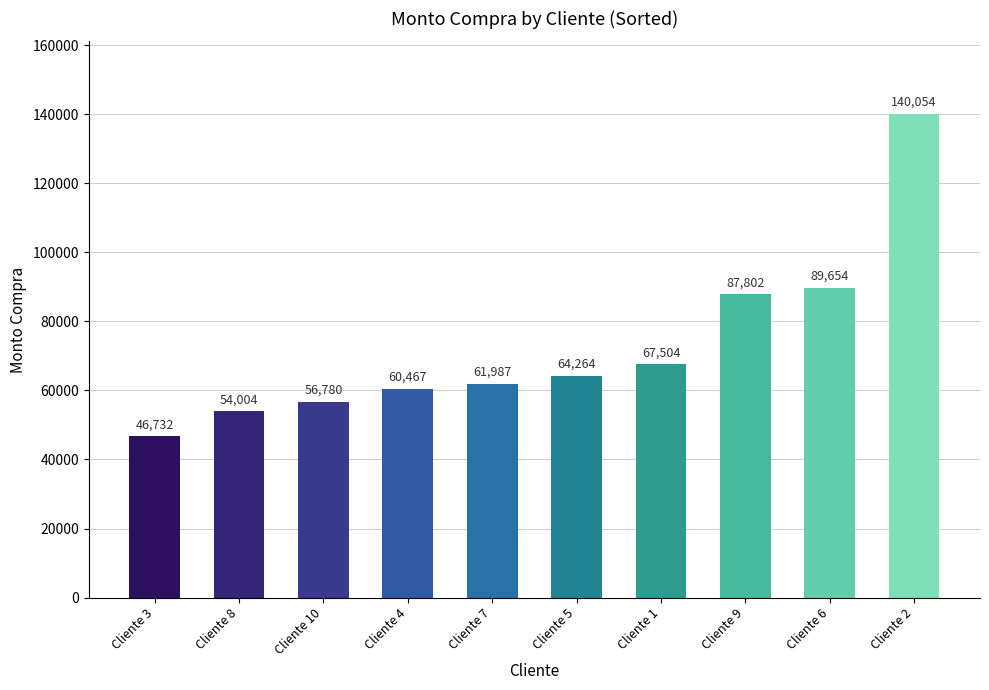

What position from the left is Cliente 5?

6